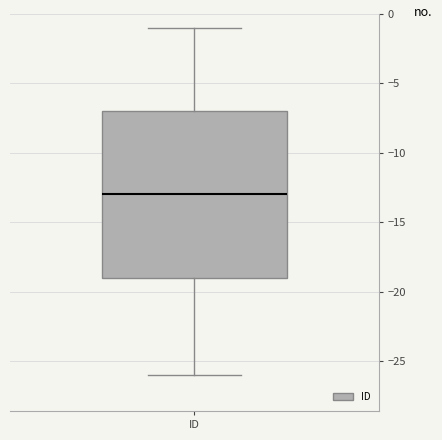

Read this box plot against the y-axis: the position of the median line, the range covered by the box, and the ends of both whiskers. The values are not printed on the chart, so give them approximately, as read against the axis.

median -13, box -19 to -7, whiskers -26 to -1